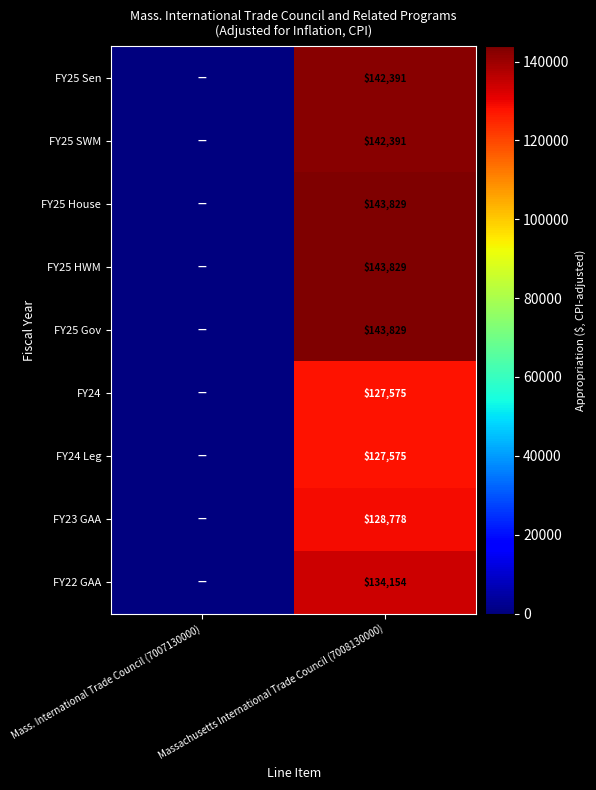

The FY24 Leg series shows 127575 at Massachusetts International Trade Council (7008130000). True or false?

True